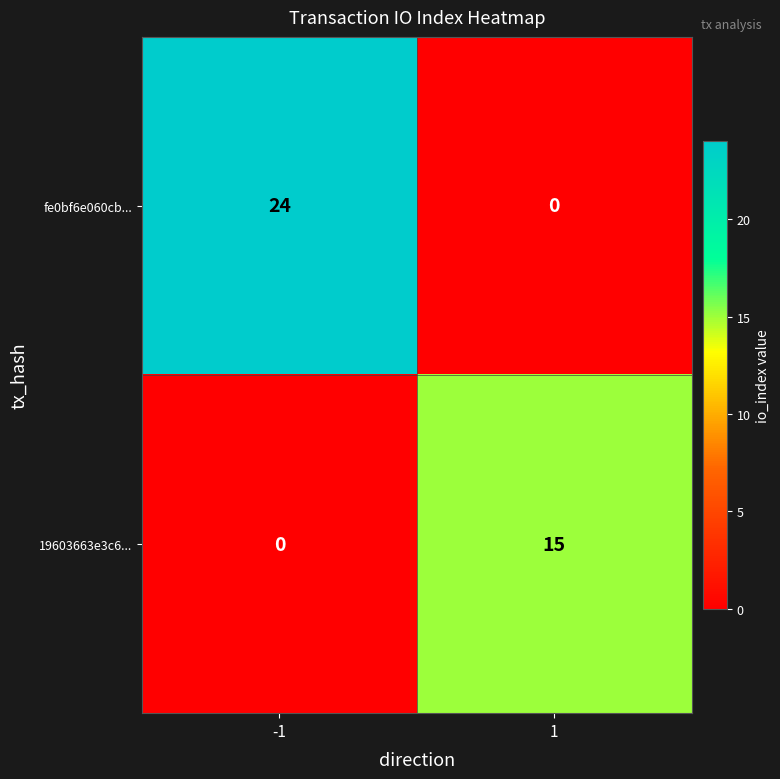

True or false: 19603663e3c6... has a value of 15 at 1.

True